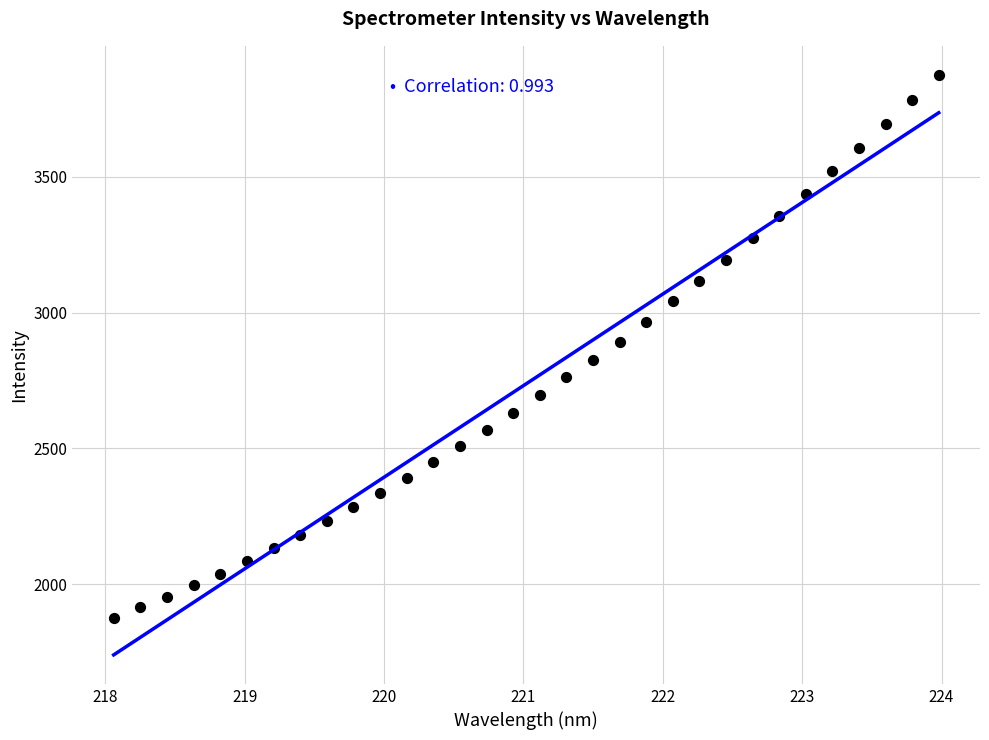

What is the range of X values (max minus min)?

5.9